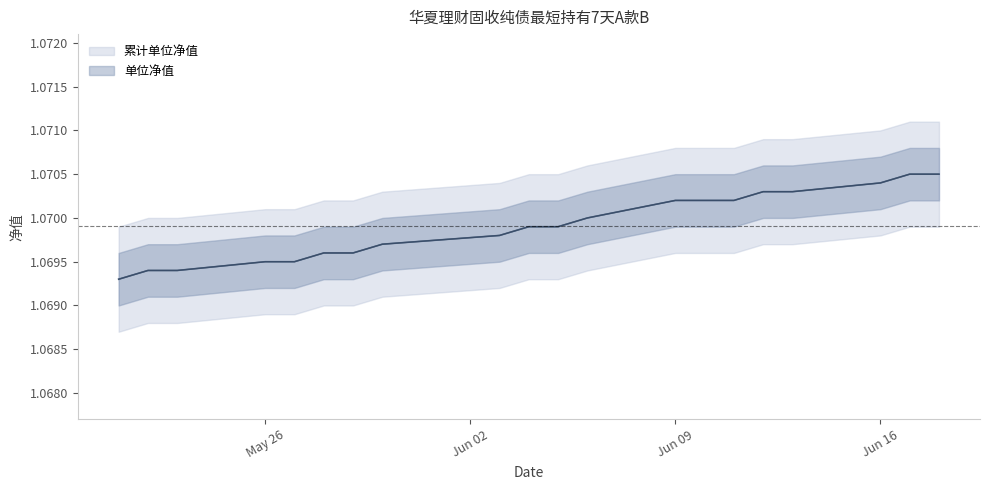

Is the value of 单位净值 at 2025-06-11 greater than the value of 累计单位净值 at 2025-06-03?

No